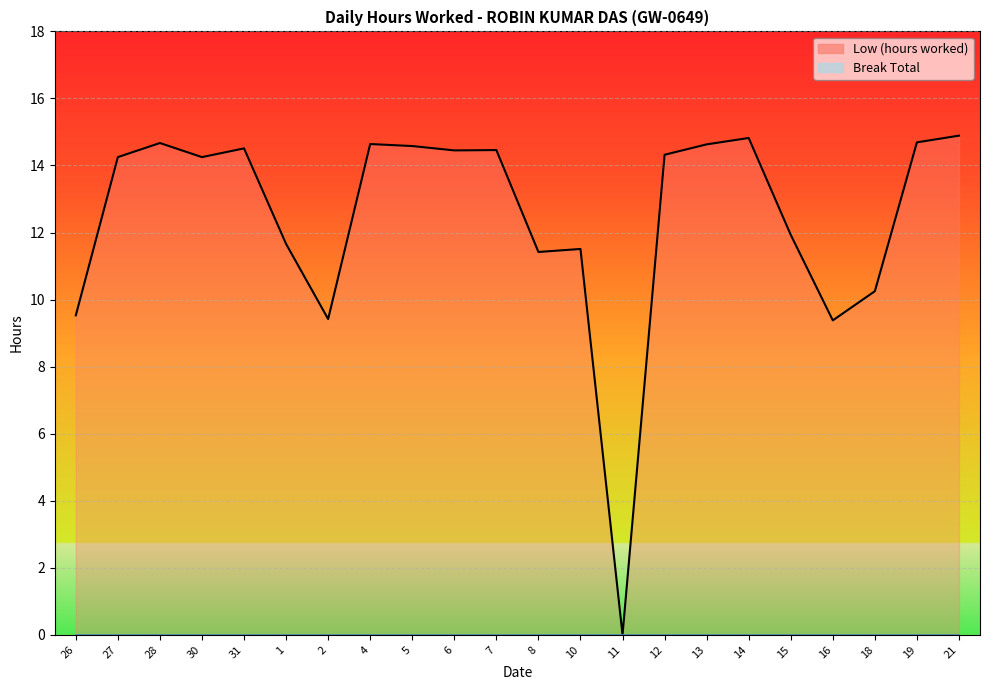

What is the ratio of the value at 15 to the value at 14?

0.8